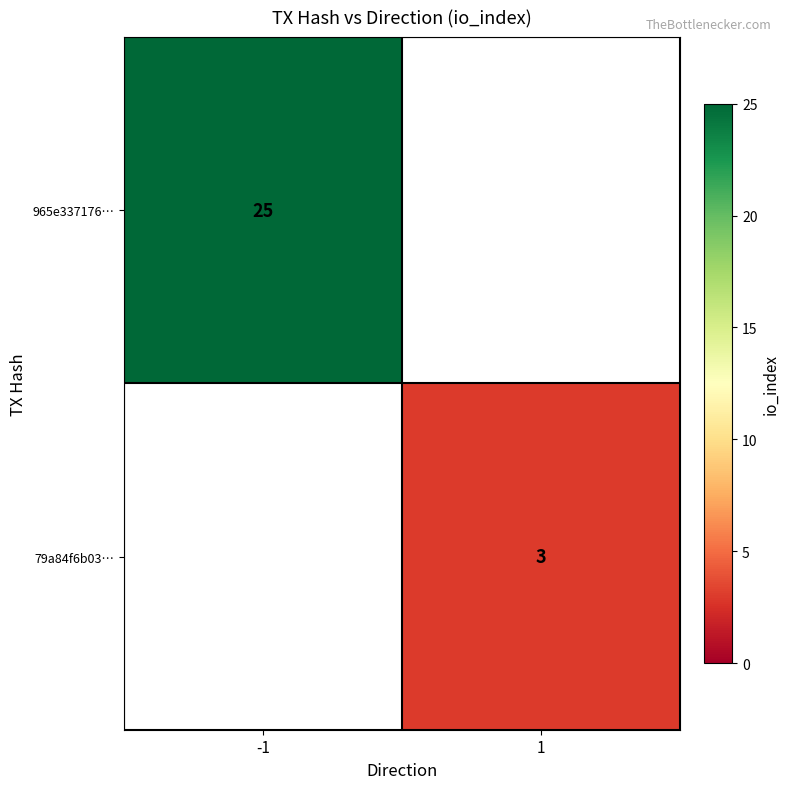

Is it true that 965e337176… equals 7 at -1?

False